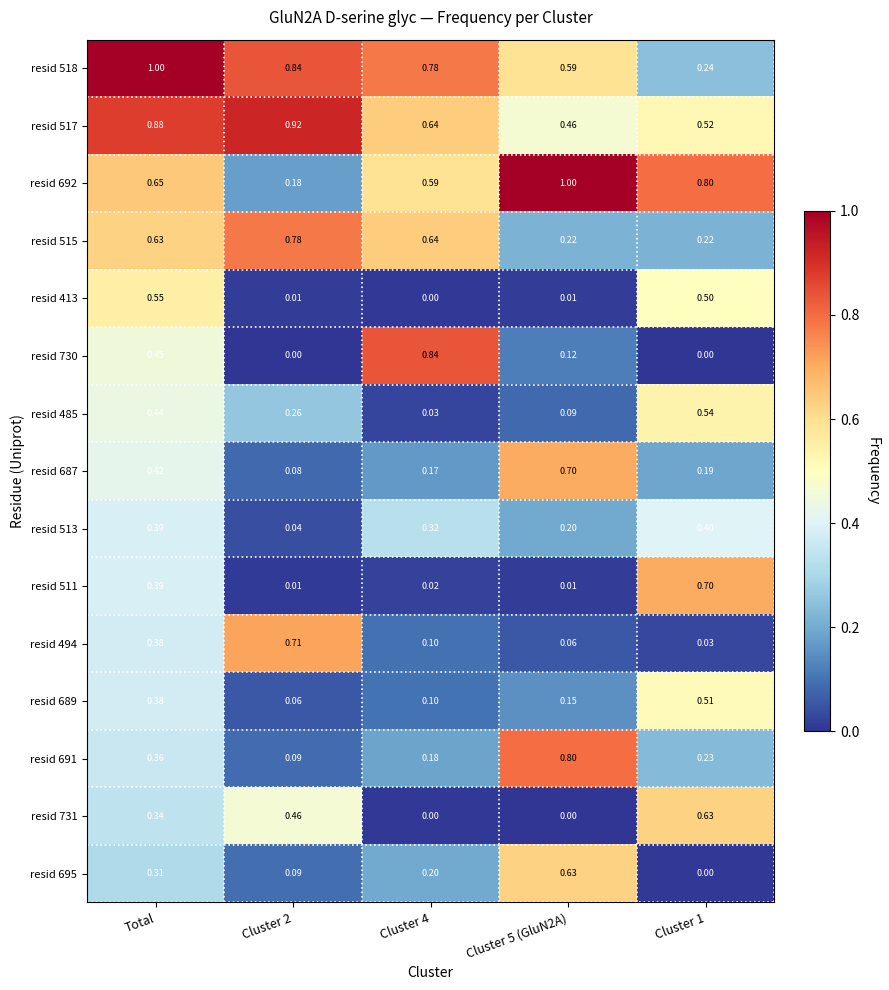

Is the value of resid 730 at Total greater than the value of resid 692 at Cluster 2?

Yes